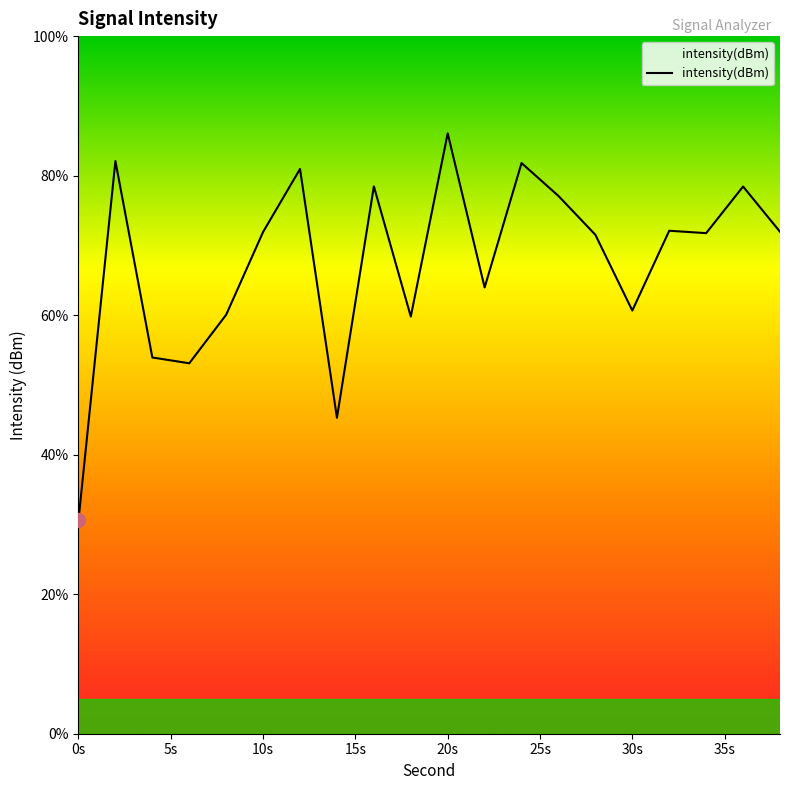

What is the difference between the maximum and minimum values?

55.4